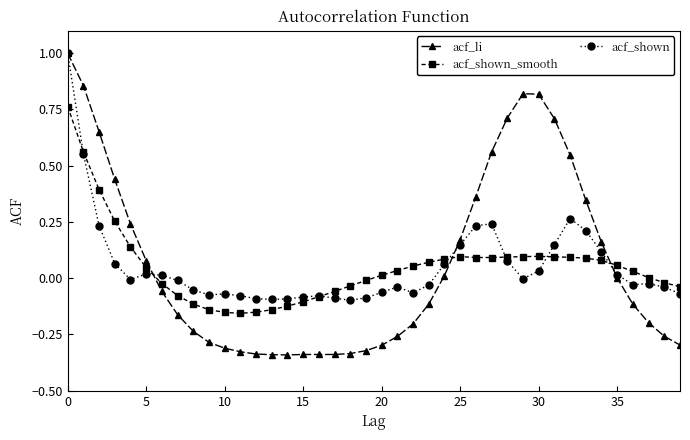

True or false: acf_shown has more than 0 interior local peaks.

True